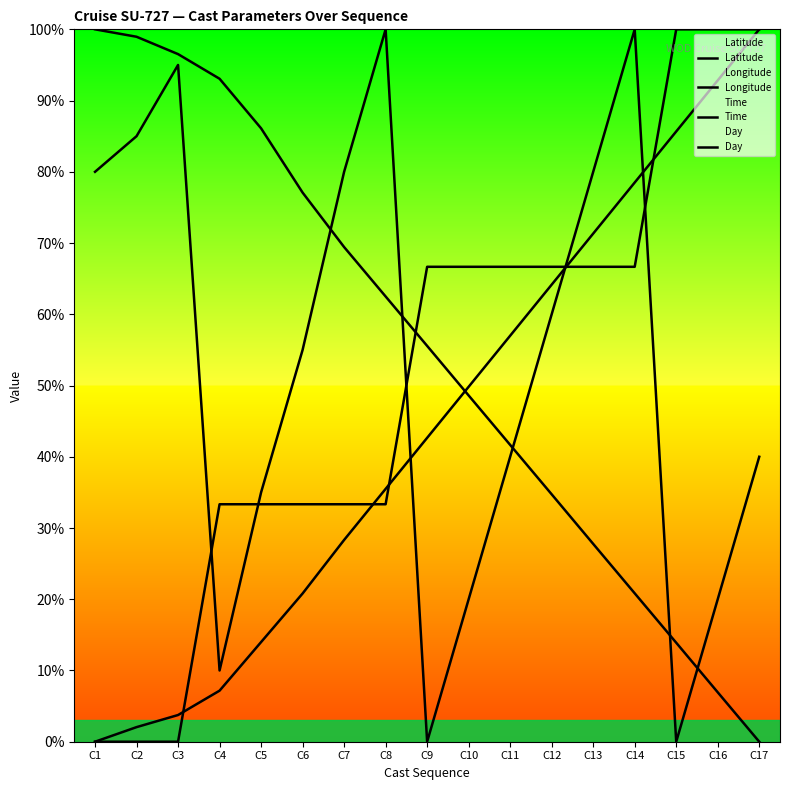

Reading left to right, extract all data points from this chart.

Latitude: C1=100.0	C2=99.0	C3=96.5	C4=93.1	C5=86.1	C6=77.1	C7=69.4	C8=62.5	C9=55.6	C10=48.6	C11=41.7	C12=34.7	C13=27.8	C14=20.8	C15=13.9	C16=6.9	C17=0.0
Longitude: C1=0.0	C2=2.0	C3=3.7	C4=7.2	C5=14.0	C6=20.8	C7=28.3	C8=35.5	C9=42.7	C10=49.8	C11=57.0	C12=64.2	C13=71.3	C14=78.5	C15=85.7	C16=92.8	C17=100.0
Time: C1=80.0	C2=85.0	C3=95.0	C4=10.0	C5=35.0	C6=55.0	C7=80.0	C8=100.0	C9=0.0	C10=20.0	C11=40.0	C12=60.0	C13=80.0	C14=100.0	C15=0.0	C16=20.0	C17=40.0
Day: C1=0.0	C2=0.0	C3=0.0	C4=33.3	C5=33.3	C6=33.3	C7=33.3	C8=33.3	C9=66.7	C10=66.7	C11=66.7	C12=66.7	C13=66.7	C14=66.7	C15=100.0	C16=100.0	C17=100.0